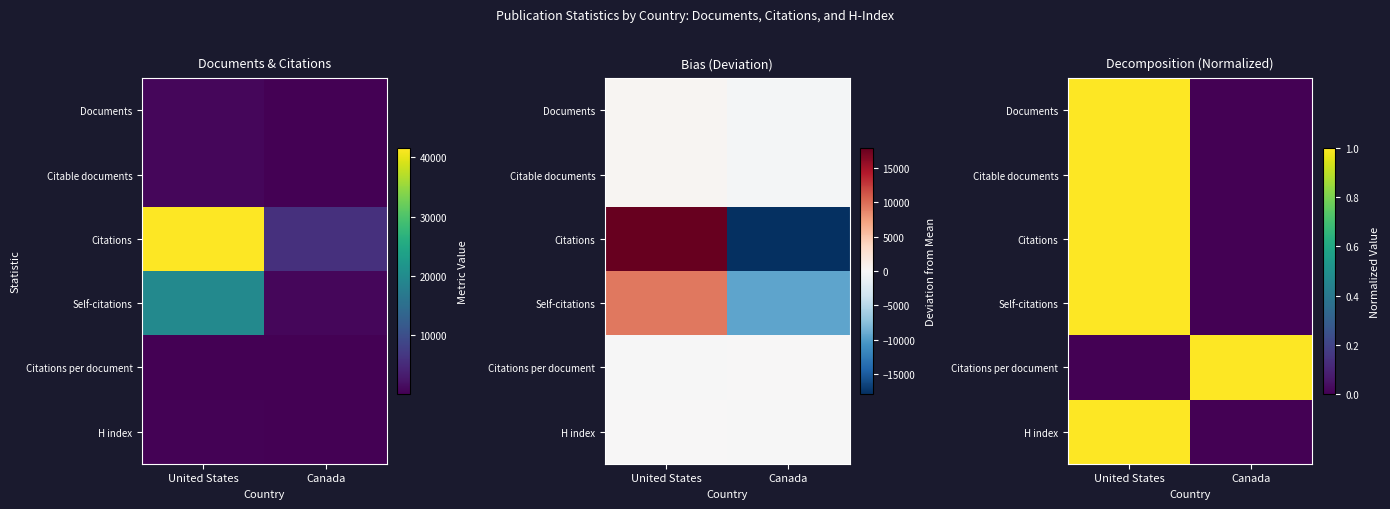

What is the average value of the Citable documents series?

0.5